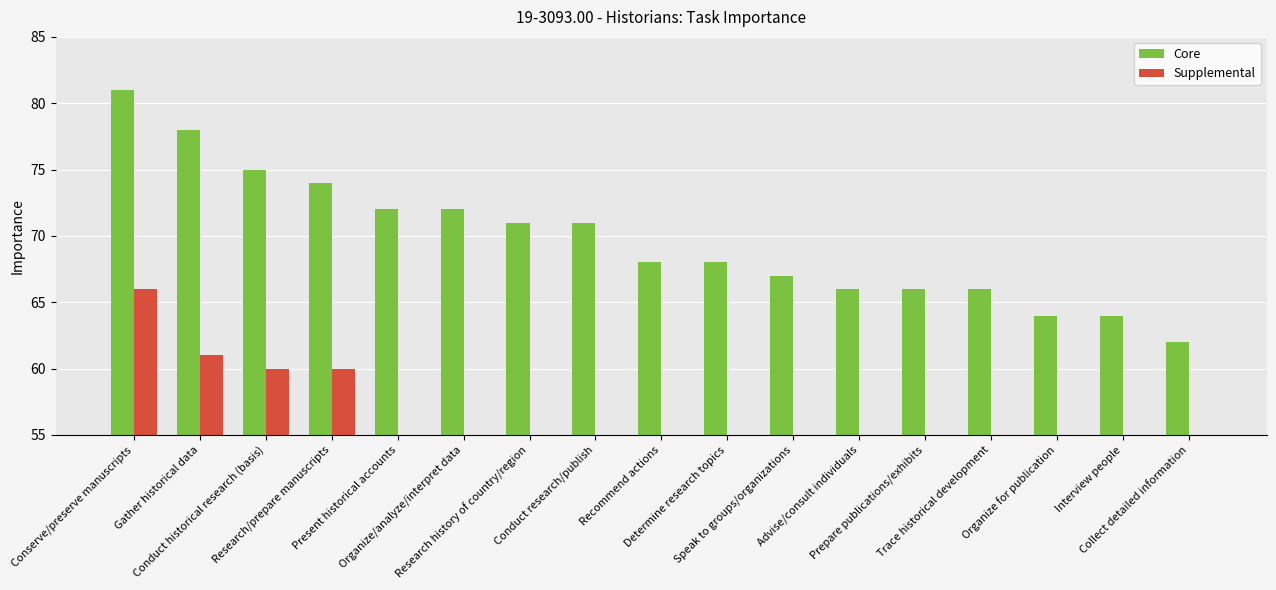

How many categories are shown in the chart?

17